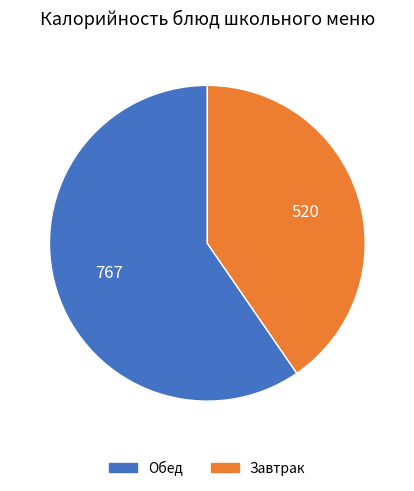

Which has a higher value, Обед or Завтрак?

Обед